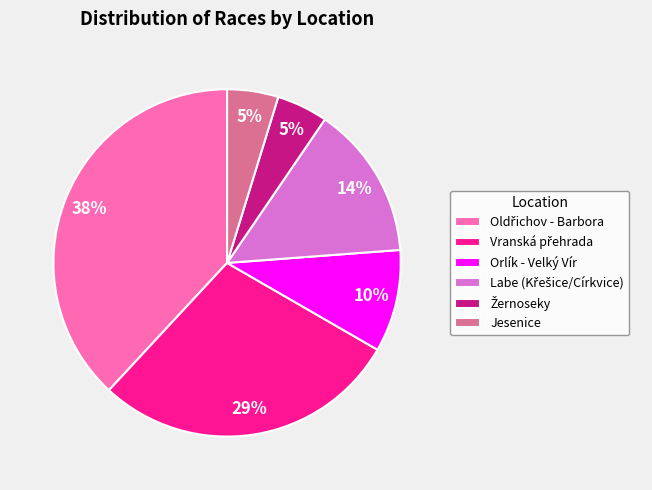

To the nearest percent, what is the difference between the largest and smallest slice percentages?

33%